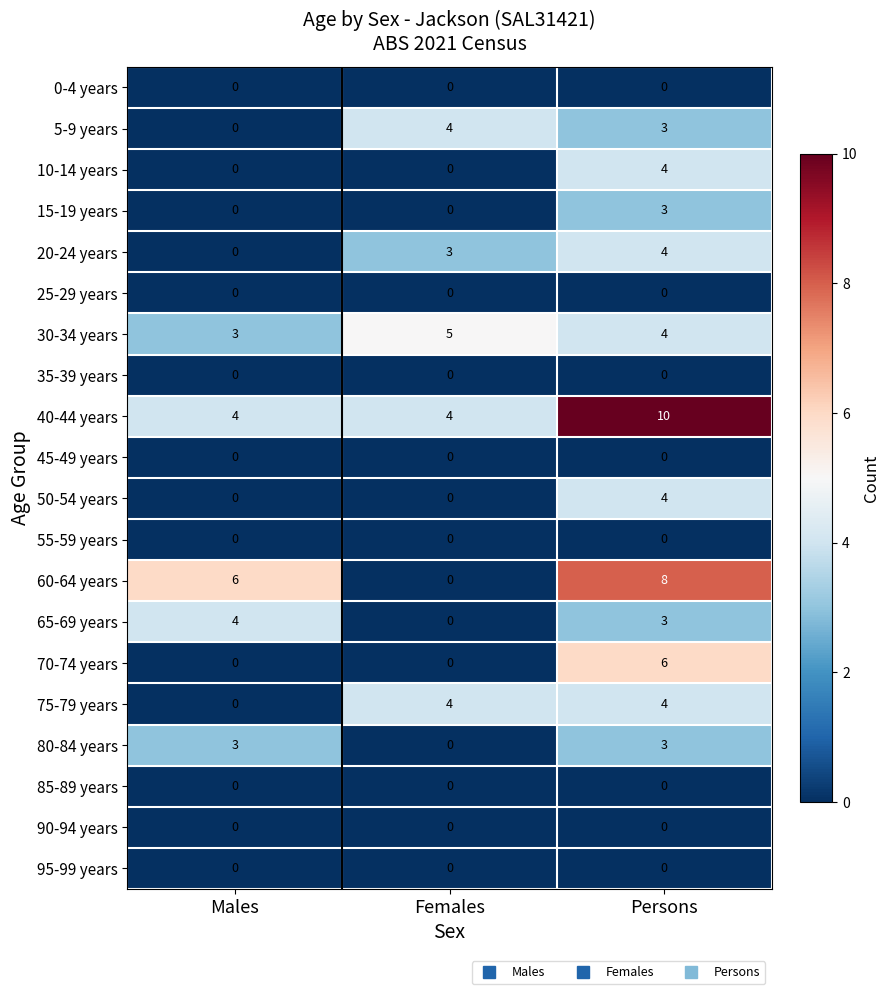

Which series has the largest range (max minus min)?

60-64 years